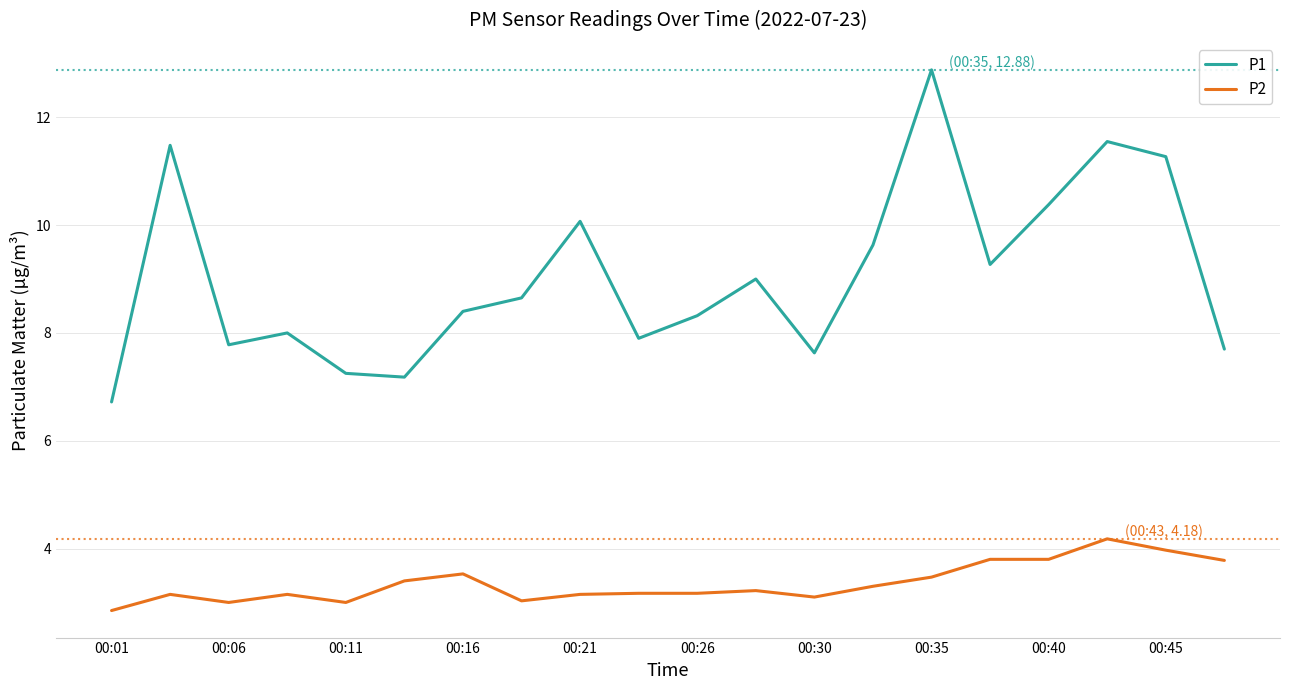

List the series in order of their peak value, lowest first.

P2, P1